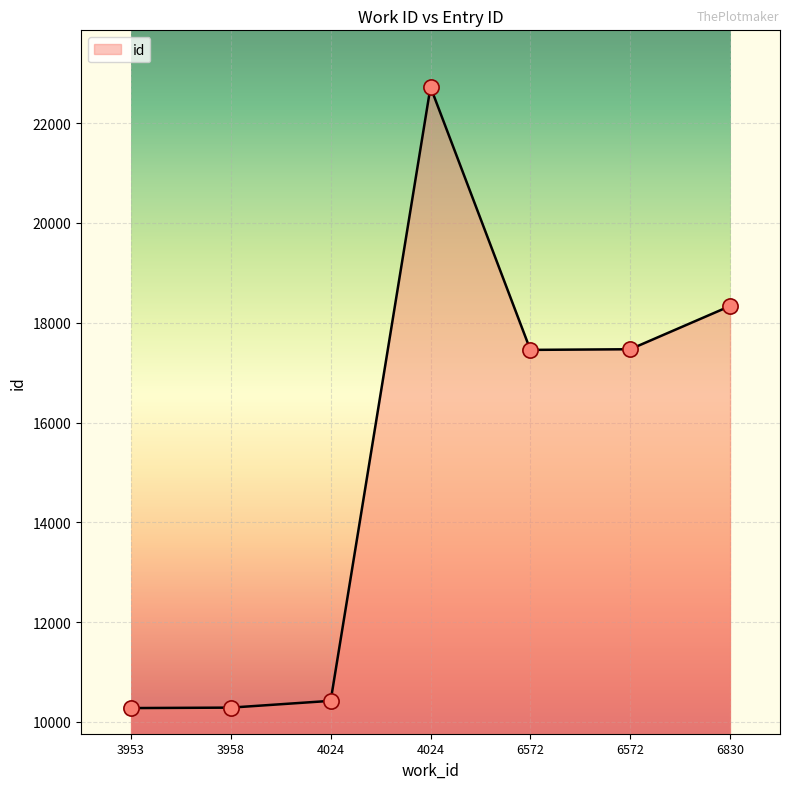

Count the number of categories in the chart.

7